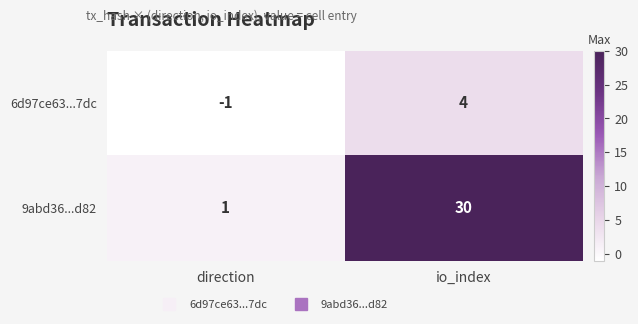

At direction, list the series in order from largest to smallest.

9abd36...d82, 6d97ce63...7dc